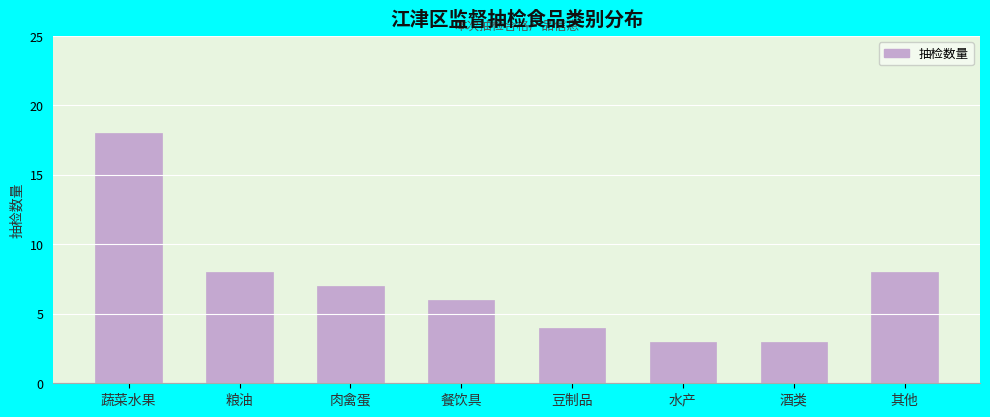

Reading right to left, list all the values displayed in this chart.

8	3	3	4	6	7	8	18